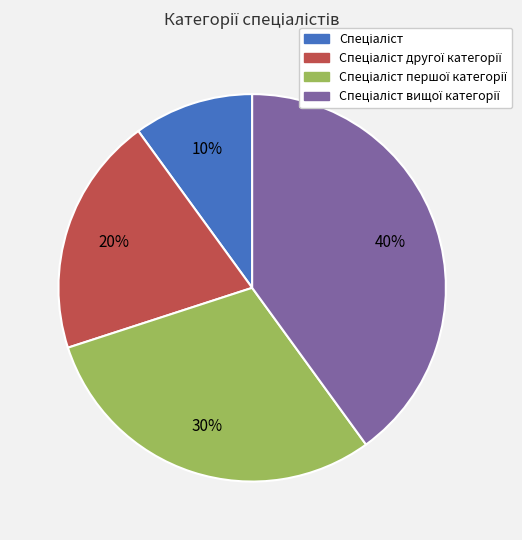

To the nearest percent, what is the difference between the largest and smallest slice percentages?

30%